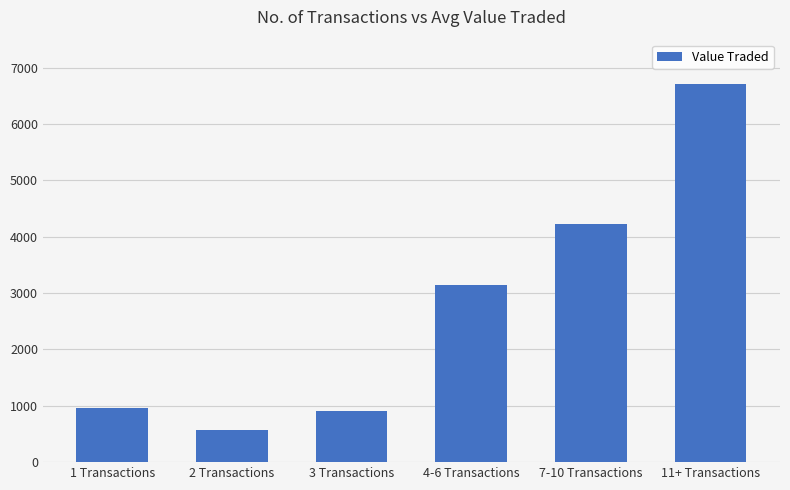

Which category has the highest value across all series?

11+ Transactions